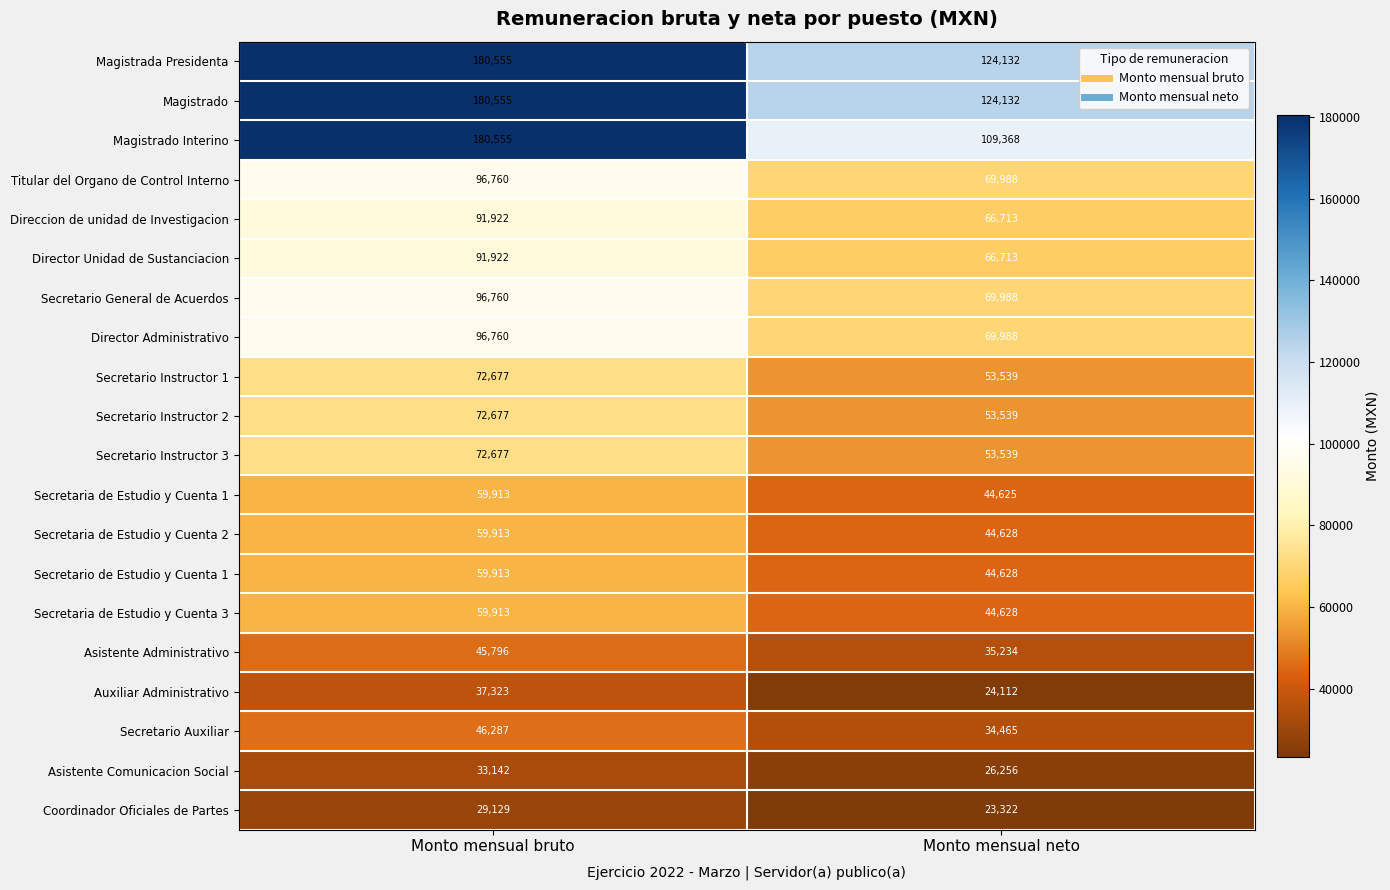

Between Monto mensual bruto and Monto mensual neto, which series saw the biggest shift?

Magistrado Interino